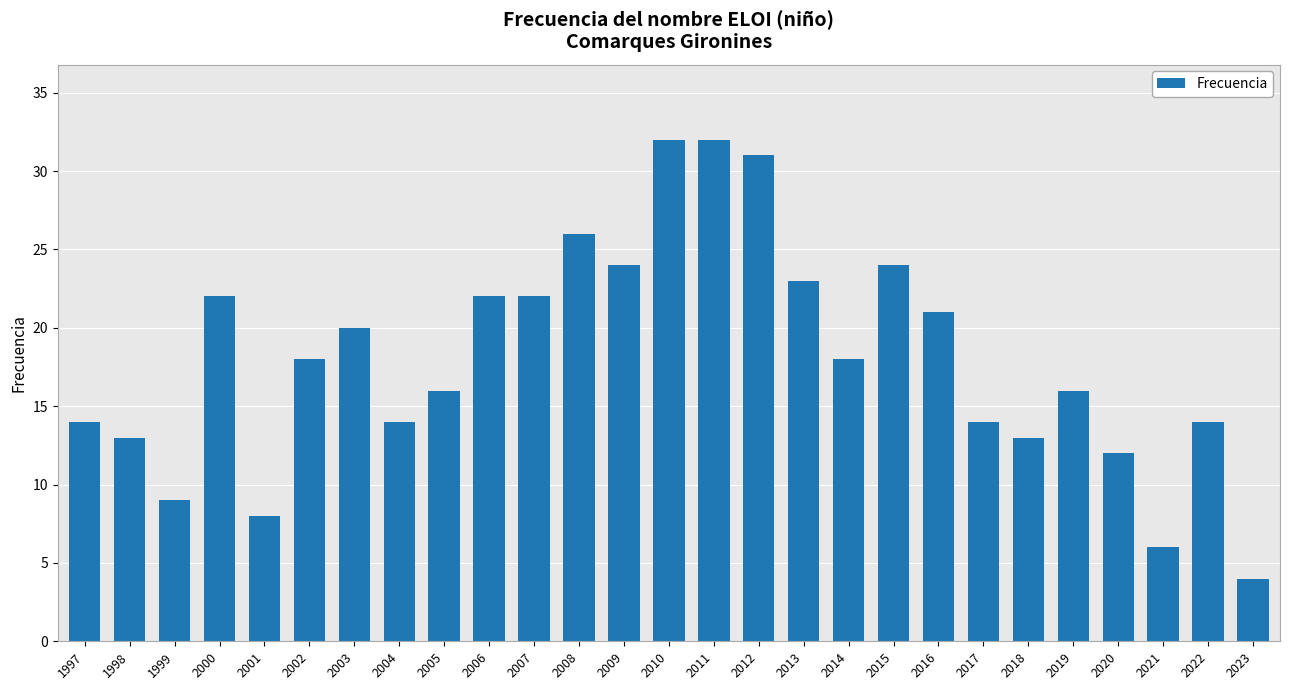

True or false: the data shows 18 at 2002.

True